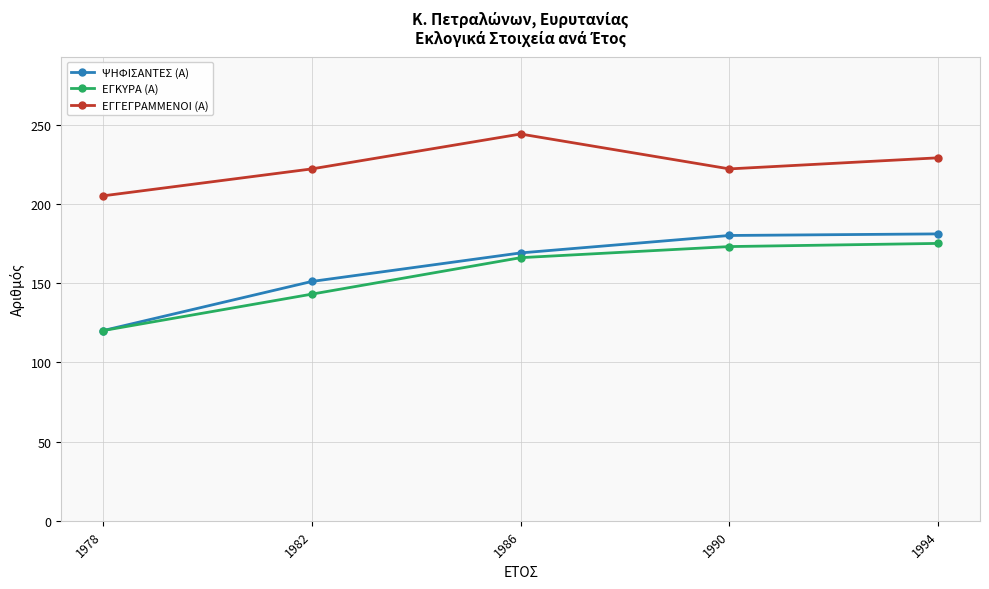

Does the chart have visible grid lines?

Yes